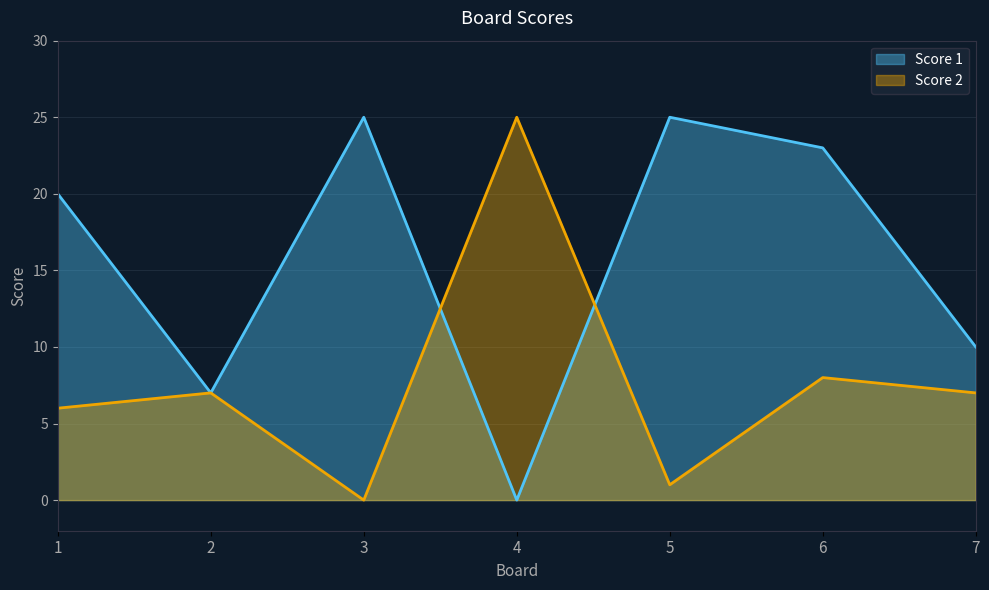

True or false: Score 1 has a value of 41 at 3.

False